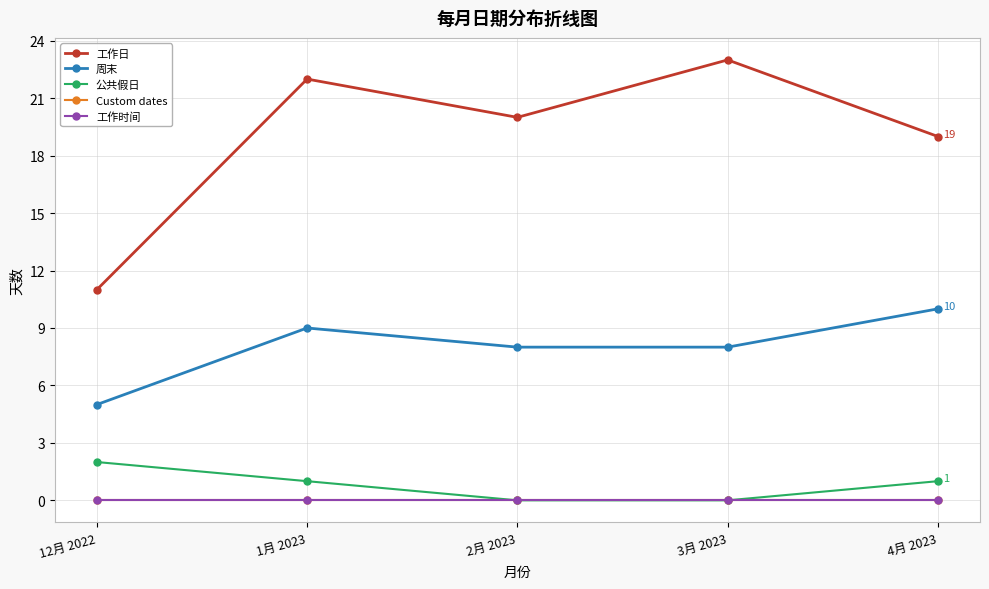

Is this an area chart (filled region under the line)?

No